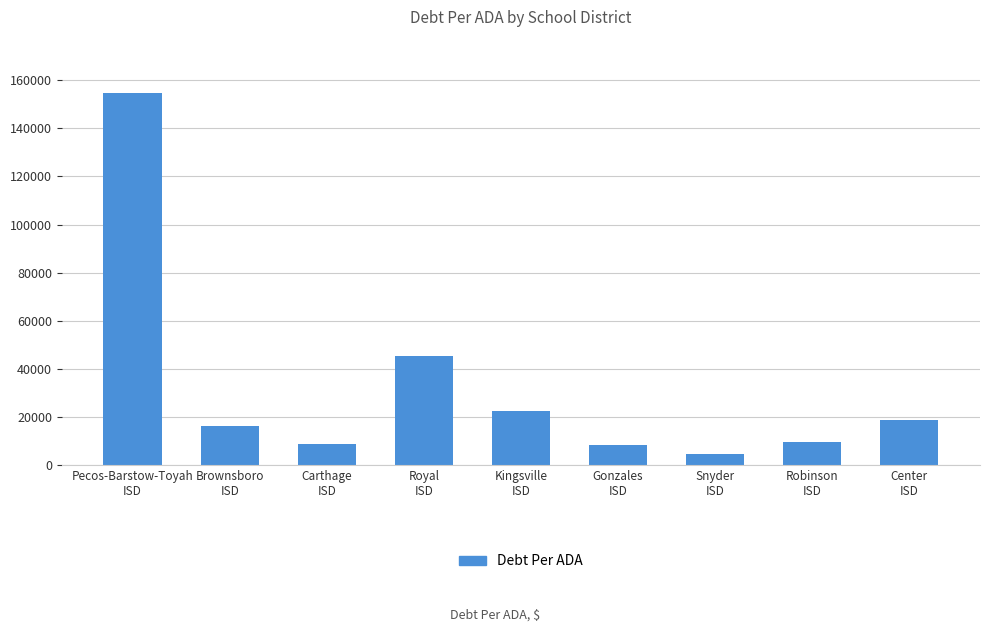

At which label does the data first exceed 16190?

Pecos-Barstow-Toyah
ISD